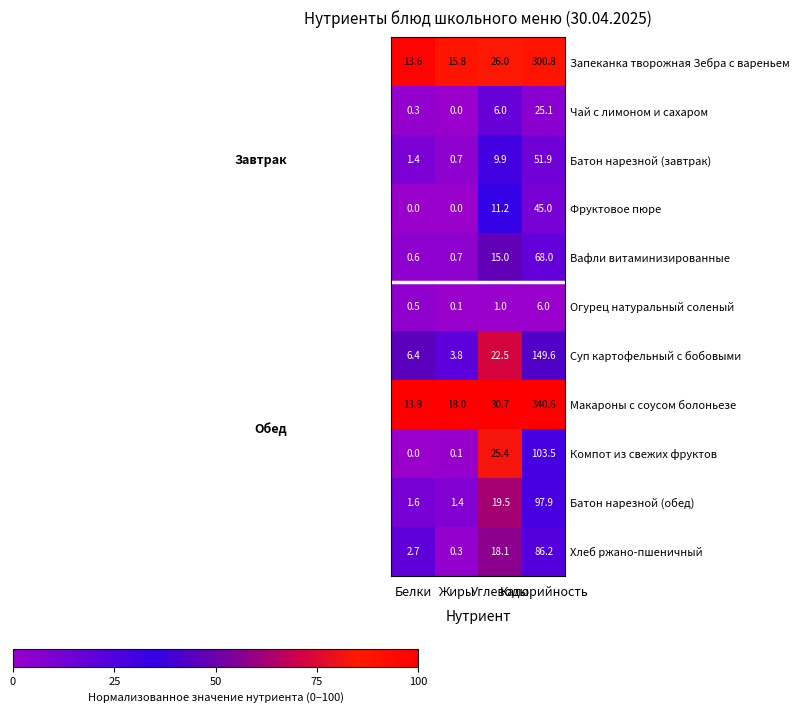

Which series has the largest total across all categories?

Макароны с соусом болоньезе